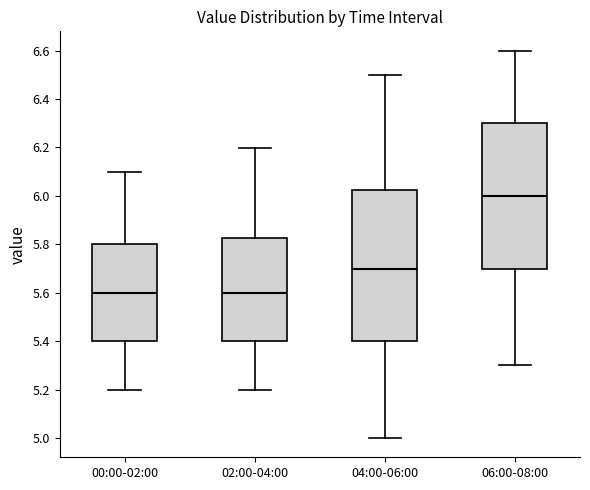

Comparing the boxes themselves (not the whiskers), which one is the tallest?

04:00-06:00